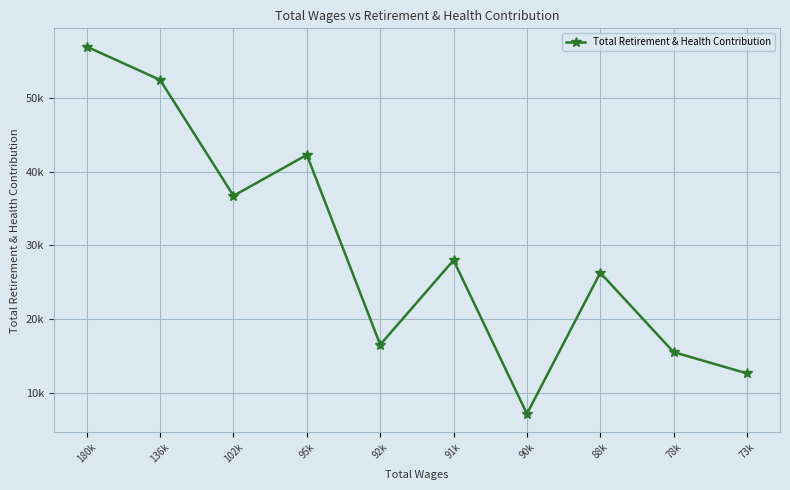

Where does the data first go above 27972?

180k